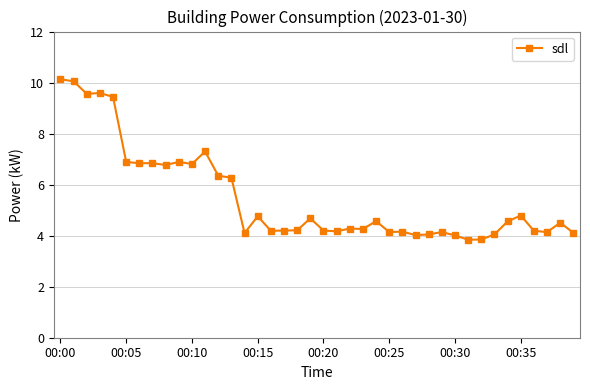

True or false: there are more than 1 points higher than both neighbors.

True